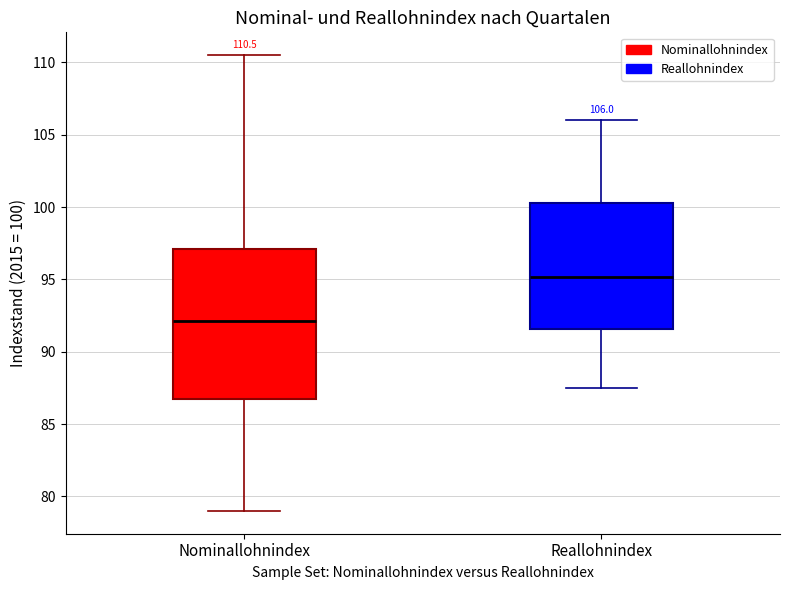

Comparing the boxes themselves (not the whiskers), which one is the tallest?

Nominallohnindex